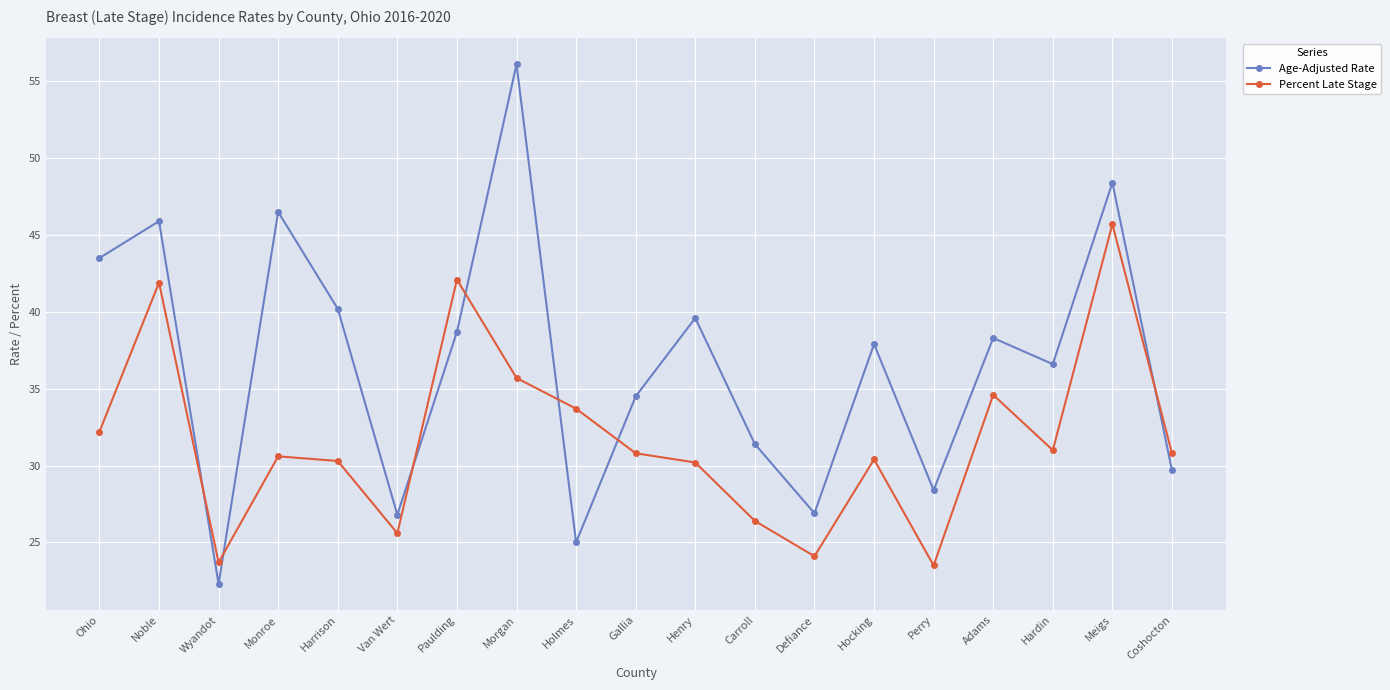

Rank the series by their maximum value, from lowest to highest.

Percent Late Stage, Age-Adjusted Rate